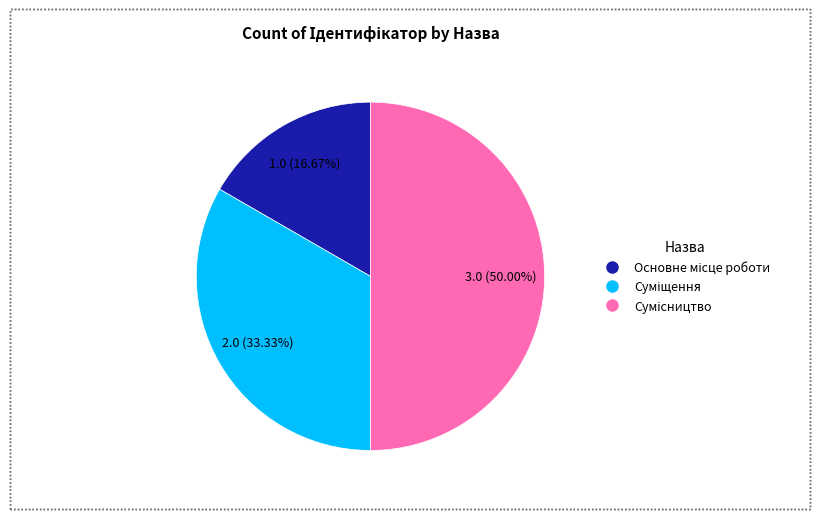

Count the number of slices in the pie.

3